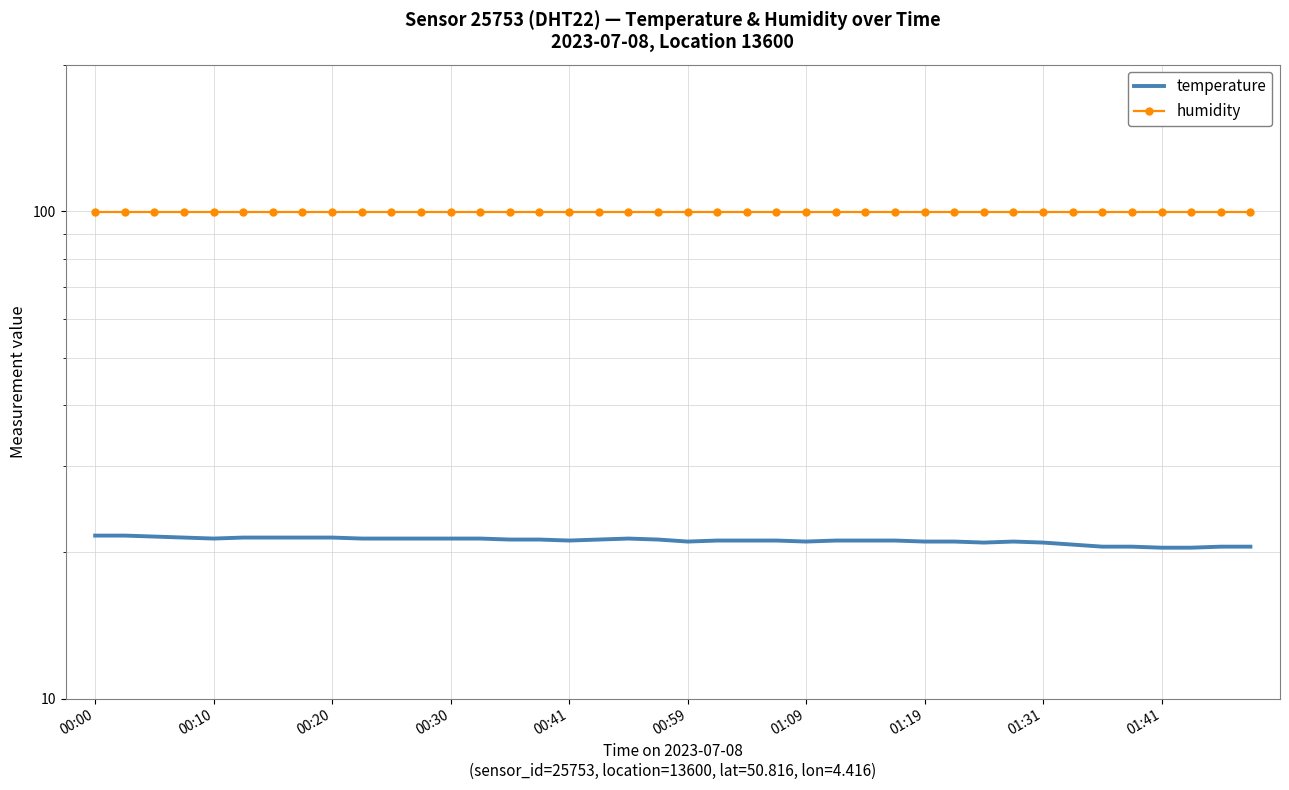

List the series in order of their overall mean, highest first.

humidity, temperature